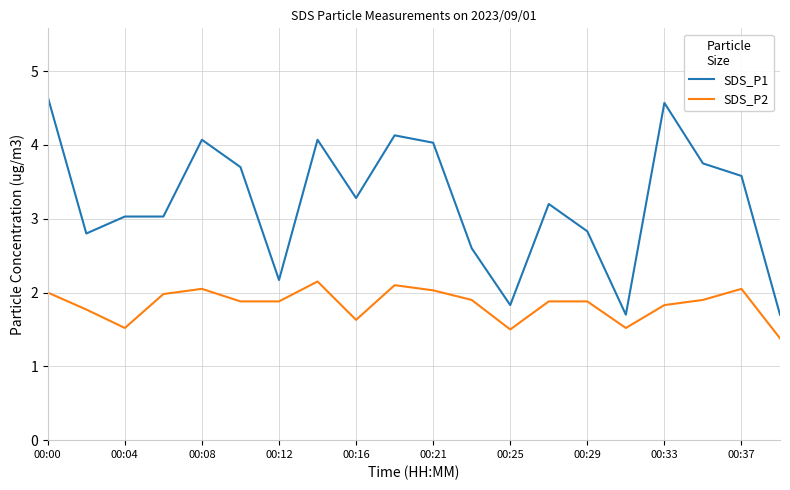

Rank the series by their average value, from lowest to highest.

SDS_P2, SDS_P1